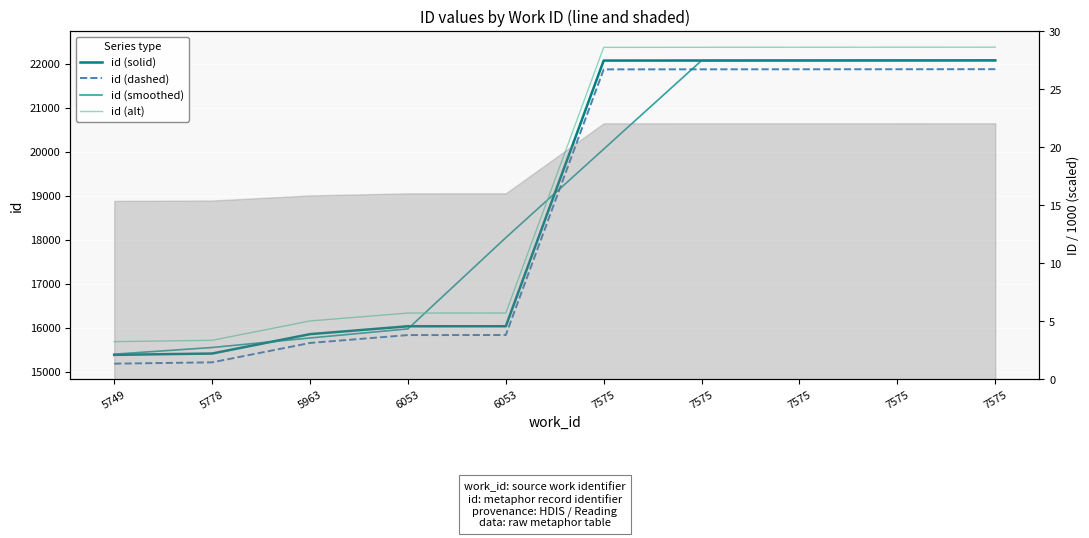

At how many categories does at least one series exceed 15494?

10